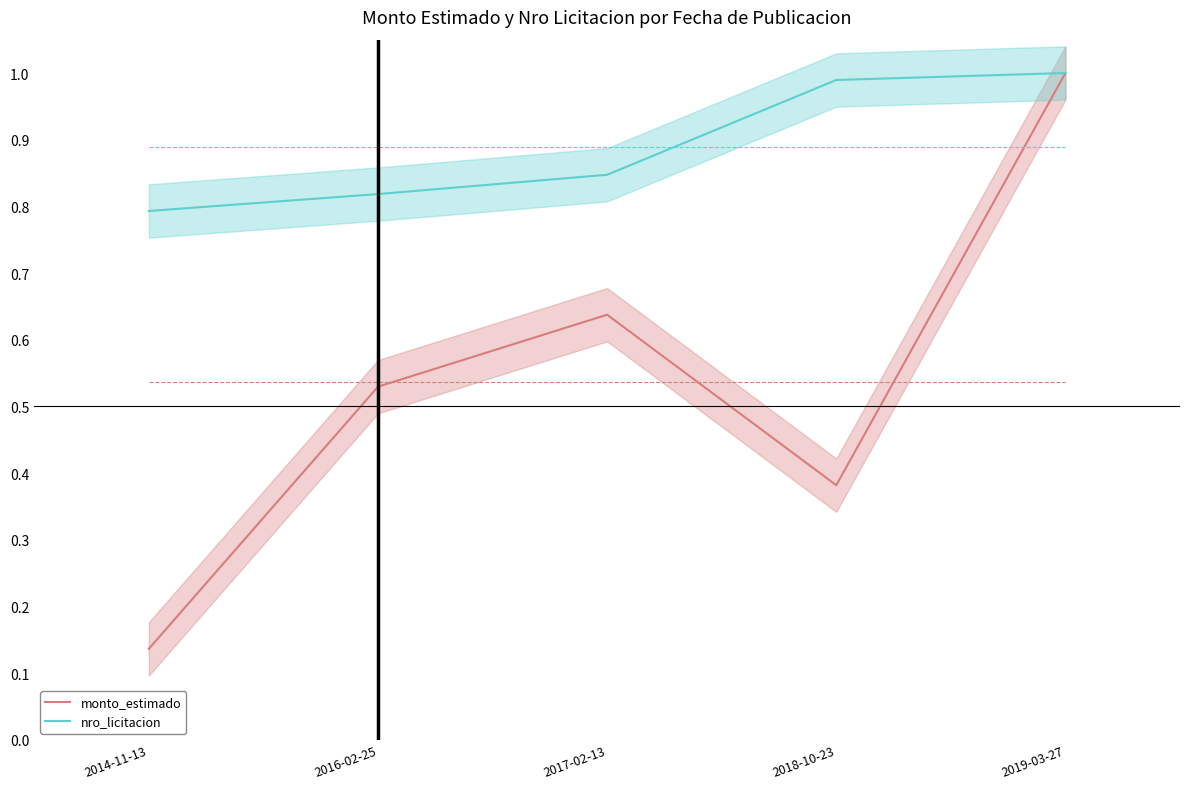

What is the difference between the second highest and second lowest values in the monto_estimado series?

0.3